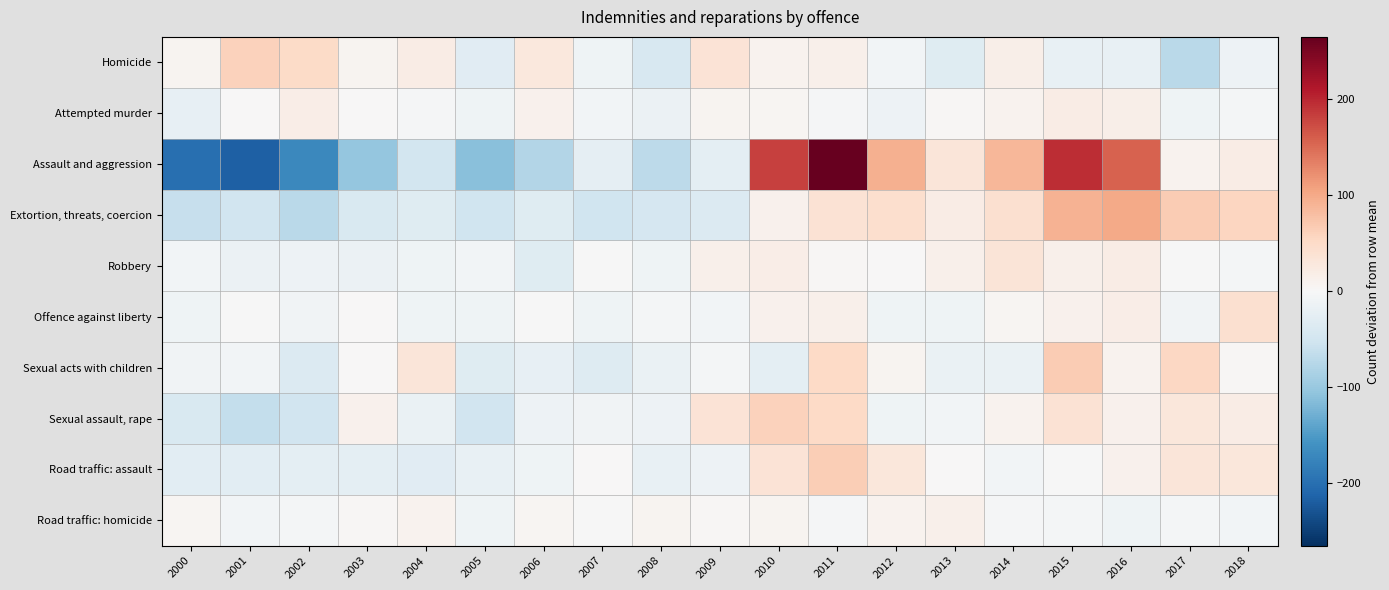

List the series in order of their peak value, lowest first.

Road traffic: homicide, Attempted murder, Robbery, Offence against liberty, Homicide, Sexual assault, rape, Road traffic: assault, Sexual acts with children, Extortion, threats, coercion, Assault and aggression